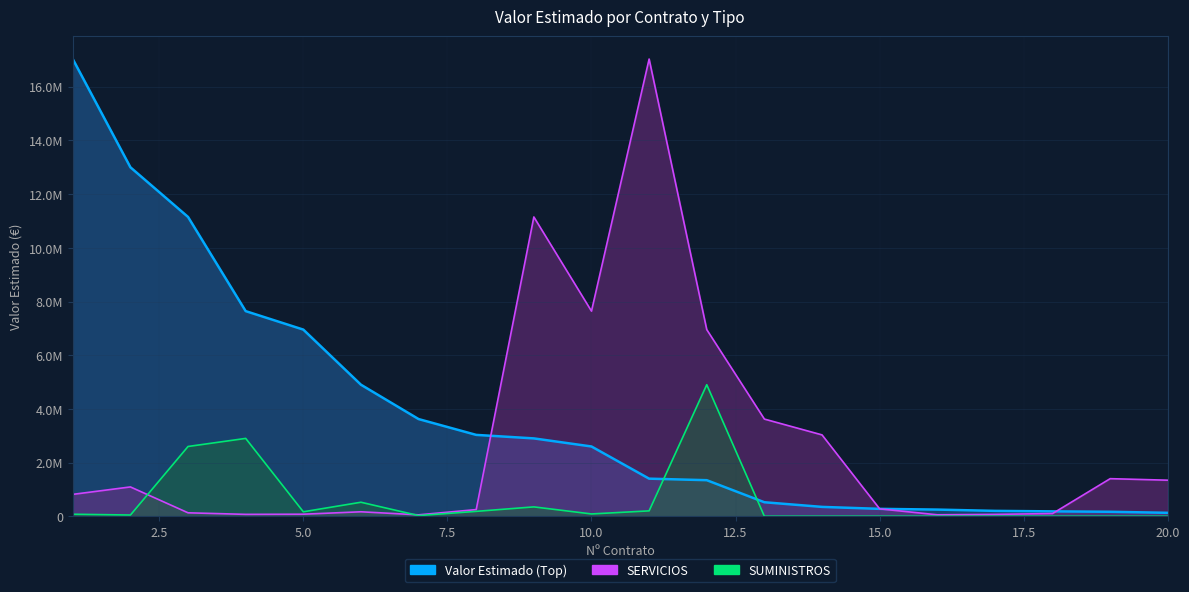

Read the SUMINISTROS value at 1.

75000.0